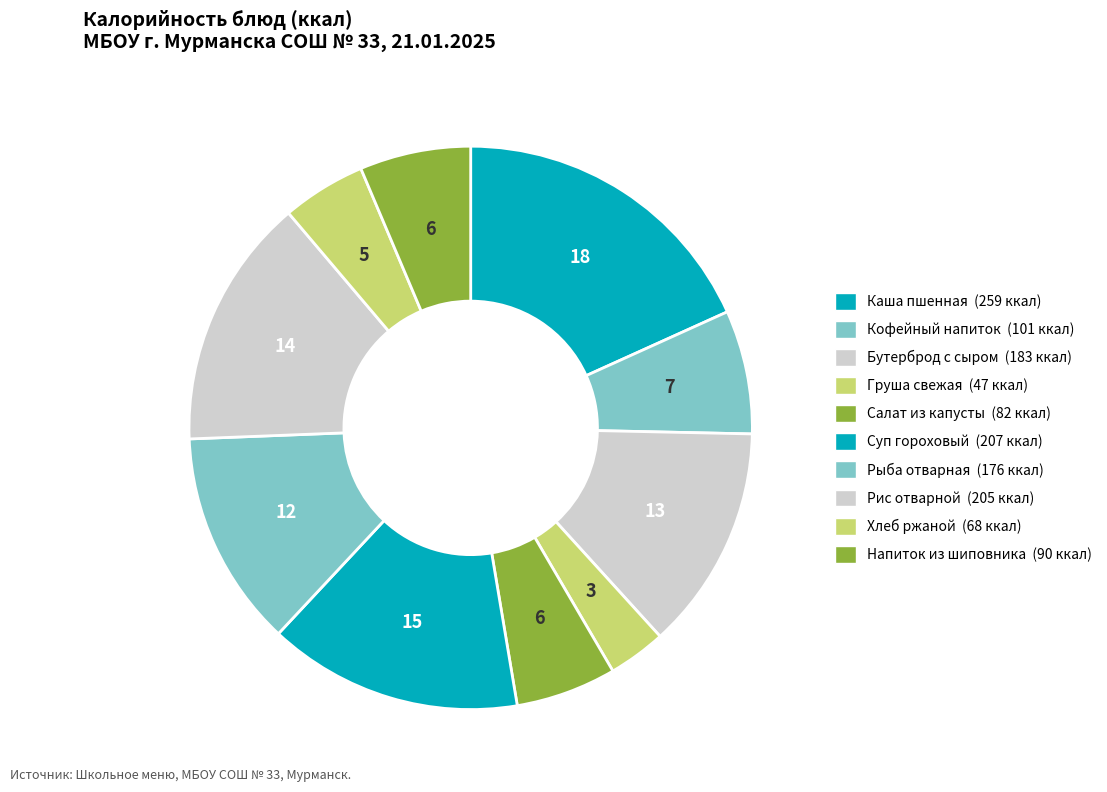

How many slices are in this pie chart?

10